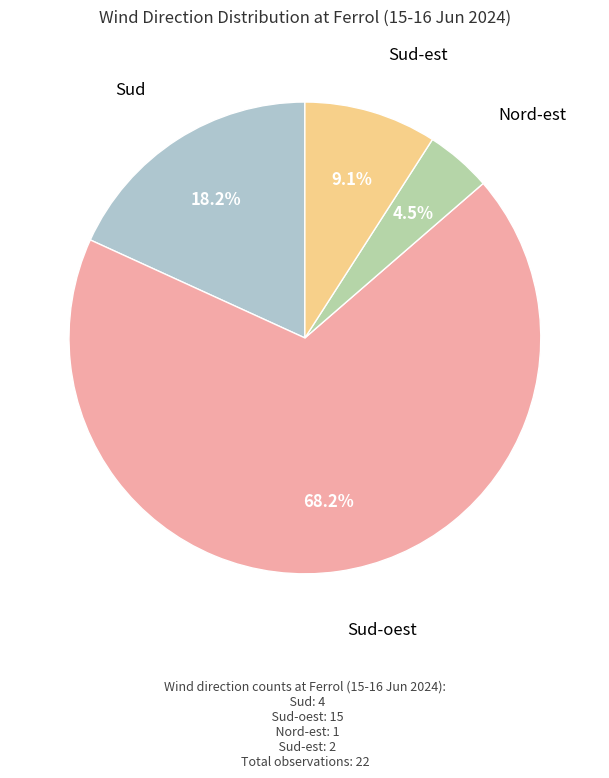

How many segments does this pie chart have?

4